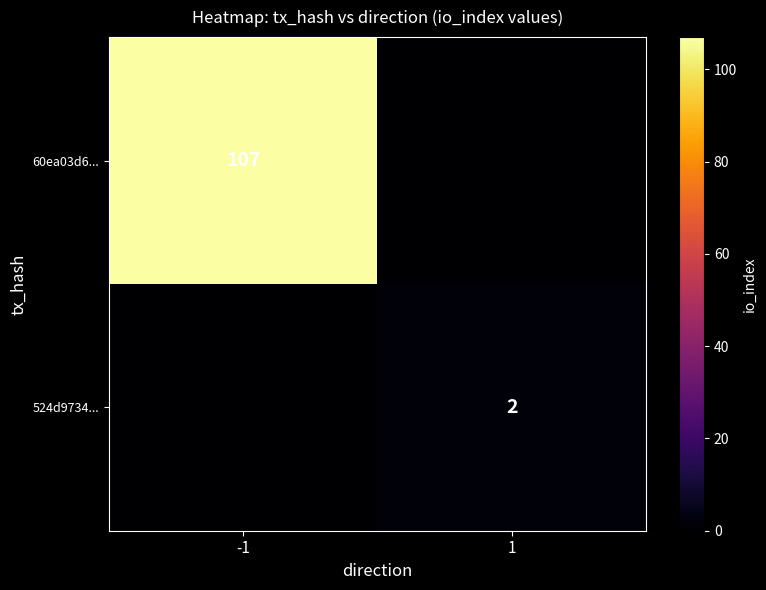

True or false: 524d9734... has a value of 1 at 1.

False